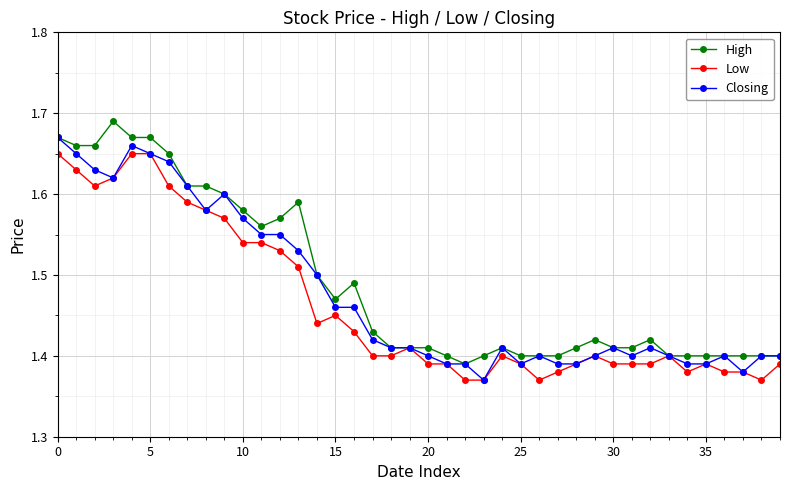

Count the Closing values in the range 1 to 2.

40